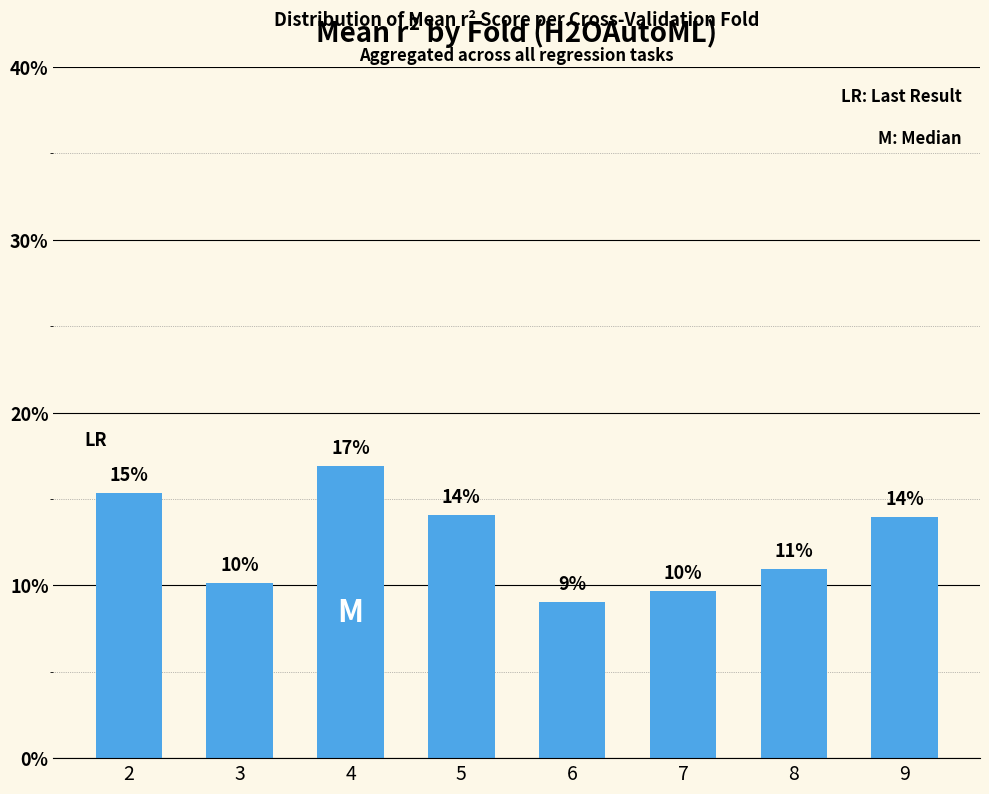

Which has a higher value, 6 or 3?

3